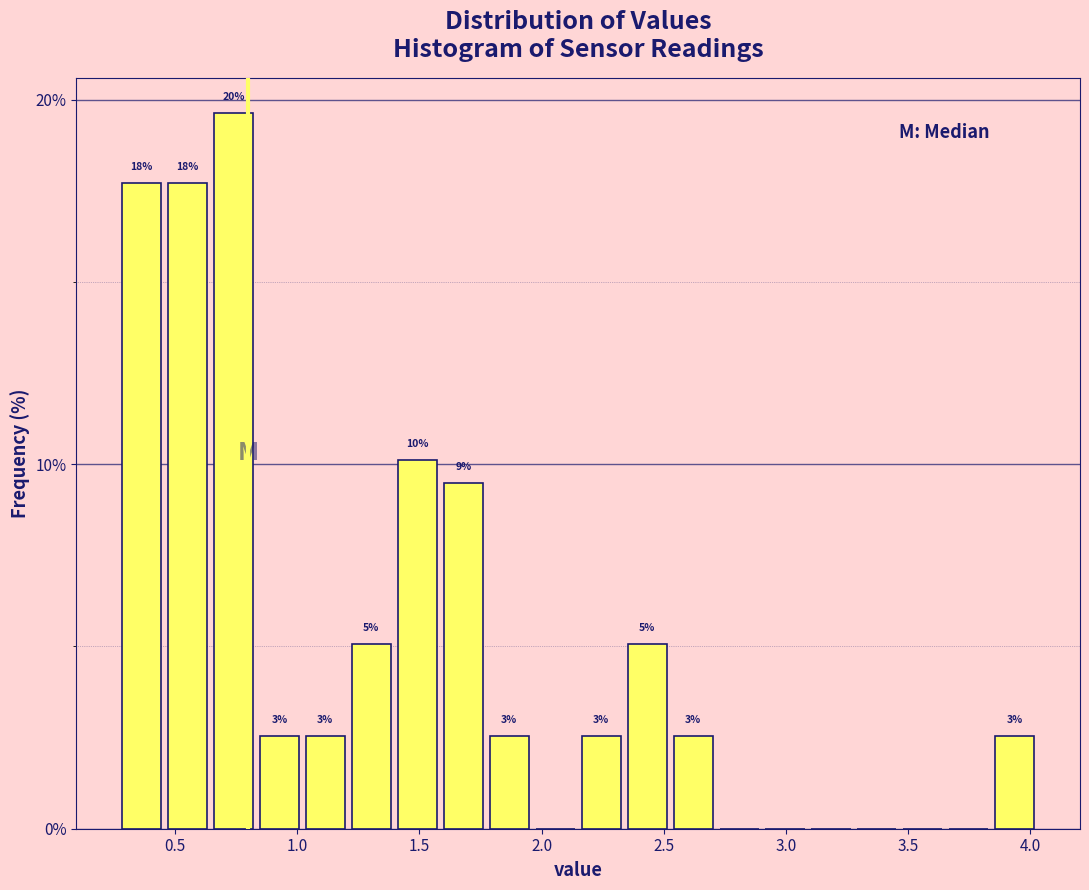

Around what value on the x-axis is the tallest bar? Give the approximate position of its centre, as read against the axis.

0.75